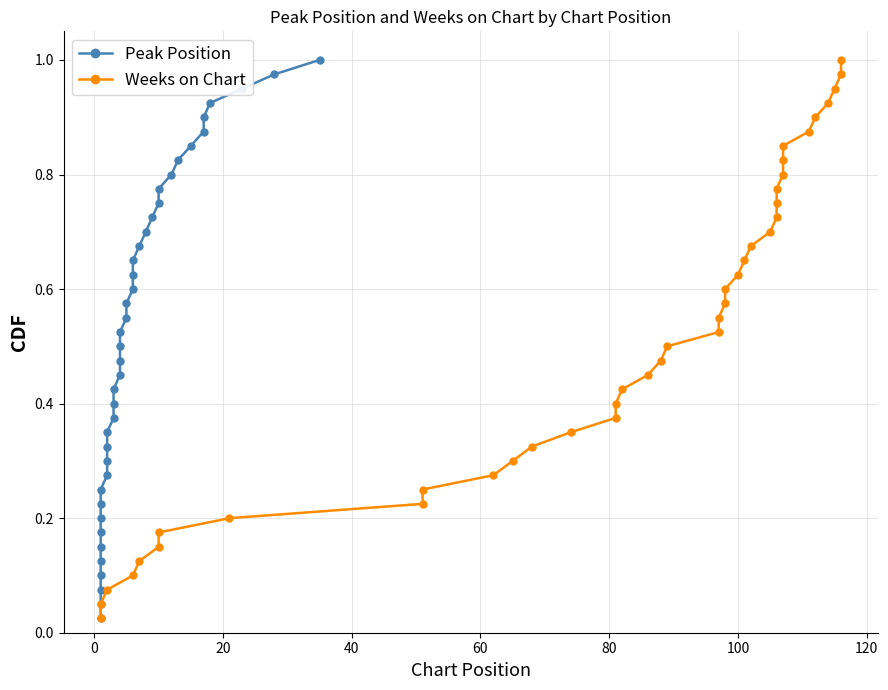

What are all the series names shown in the legend?

Peak Position, Weeks on Chart